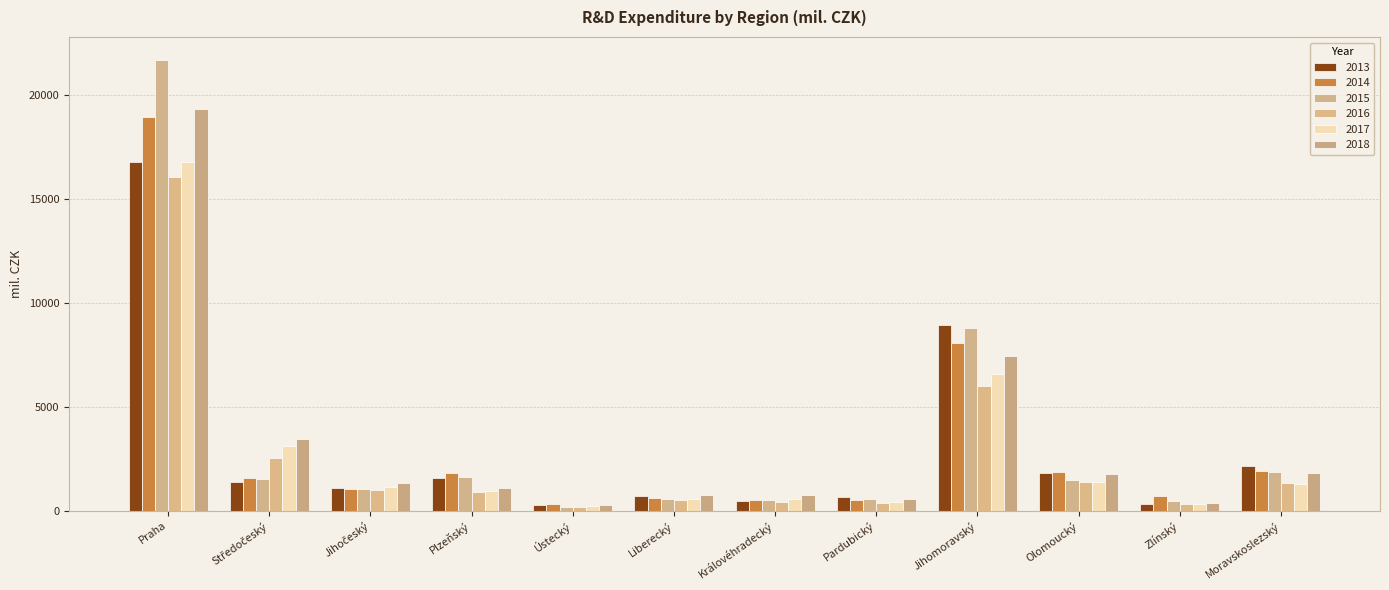

Which category has the lowest value in the 2014 series?

Ústecký